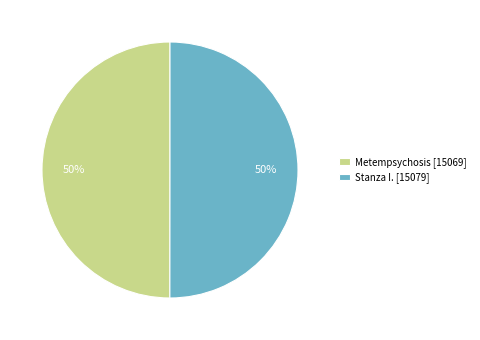

Is the sum of Metempsychosis [15069] and Stanza I. [15079] greater than half?

Yes